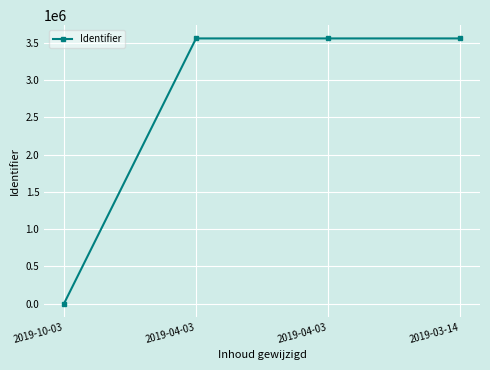

What is the label of the 3rd point from the right?

2019-04-03